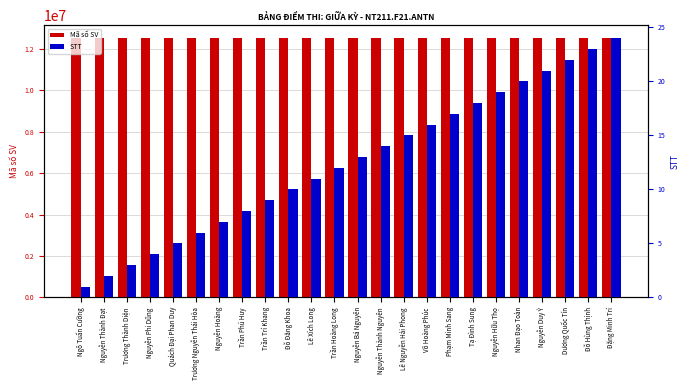

Reading left to right, extract all data points from this chart.

Mã số SV: Ngô Tuấn Cường=12520040	Nguyễn Thành Đạt=12520060	Trương Thành Diện=12520071	Nguyễn Phi Dũng=12520089	Quách Đại Phan Duy=12520113	Trương Nguyễn Thái Hòa=12520146	Nguyễn Hoàng=12520153	Trần Phú Huy=12520178	Trần Trí Khang=12520189	Đỗ Đăng Khoa=12520202	Lê Xích Long=12520238	Trần Hoàng Long=12520244	Nguyễn Bá Nguyên=12520291	Nguyễn Thành Nguyên=12520293	Lê Nguyễn Hải Phong=12520315	Võ Hoàng Phúc=12520320	Phạm Minh Sang=12520352	Tạ Đình Sung=12520363	Nguyễn Hữu Thọ=12520419	Nhan Đạo Toàn=12520446	Nguyễn Duy Ý=12520523	Dương Quốc Tín=12520527	Đỗ Hùng Thịnh=12520919	Đặng Minh Trí=12520980
STT: Ngô Tuấn Cường=1	Nguyễn Thành Đạt=2	Trương Thành Diện=3	Nguyễn Phi Dũng=4	Quách Đại Phan Duy=5	Trương Nguyễn Thái Hòa=6	Nguyễn Hoàng=7	Trần Phú Huy=8	Trần Trí Khang=9	Đỗ Đăng Khoa=10	Lê Xích Long=11	Trần Hoàng Long=12	Nguyễn Bá Nguyên=13	Nguyễn Thành Nguyên=14	Lê Nguyễn Hải Phong=15	Võ Hoàng Phúc=16	Phạm Minh Sang=17	Tạ Đình Sung=18	Nguyễn Hữu Thọ=19	Nhan Đạo Toàn=20	Nguyễn Duy Ý=21	Dương Quốc Tín=22	Đỗ Hùng Thịnh=23	Đặng Minh Trí=24